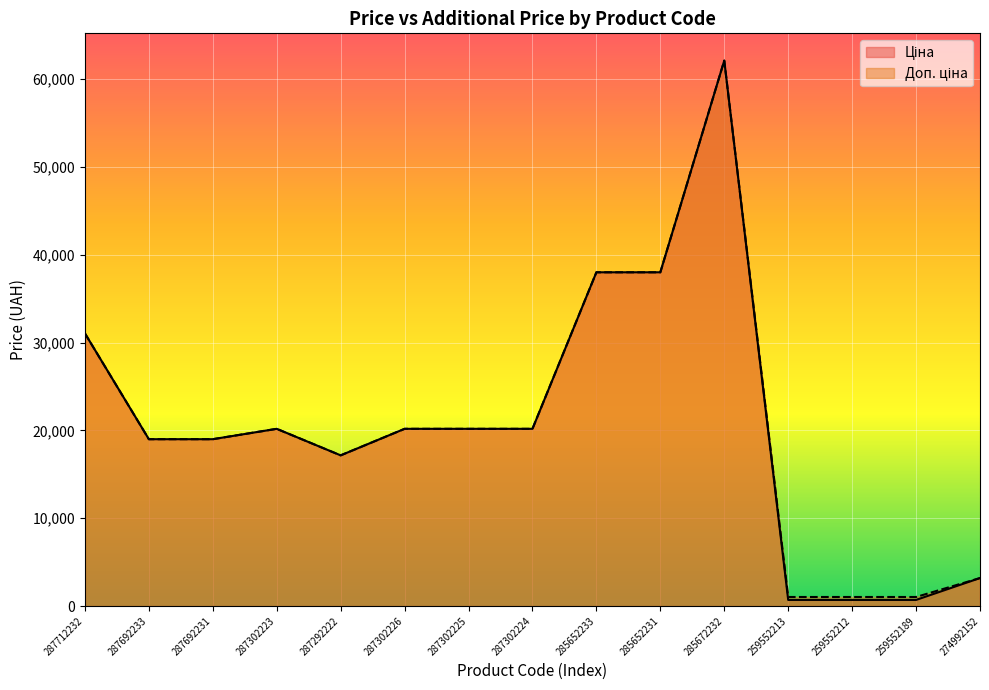

True or false: Ціна and Доп. ціна intersect in this chart.

False